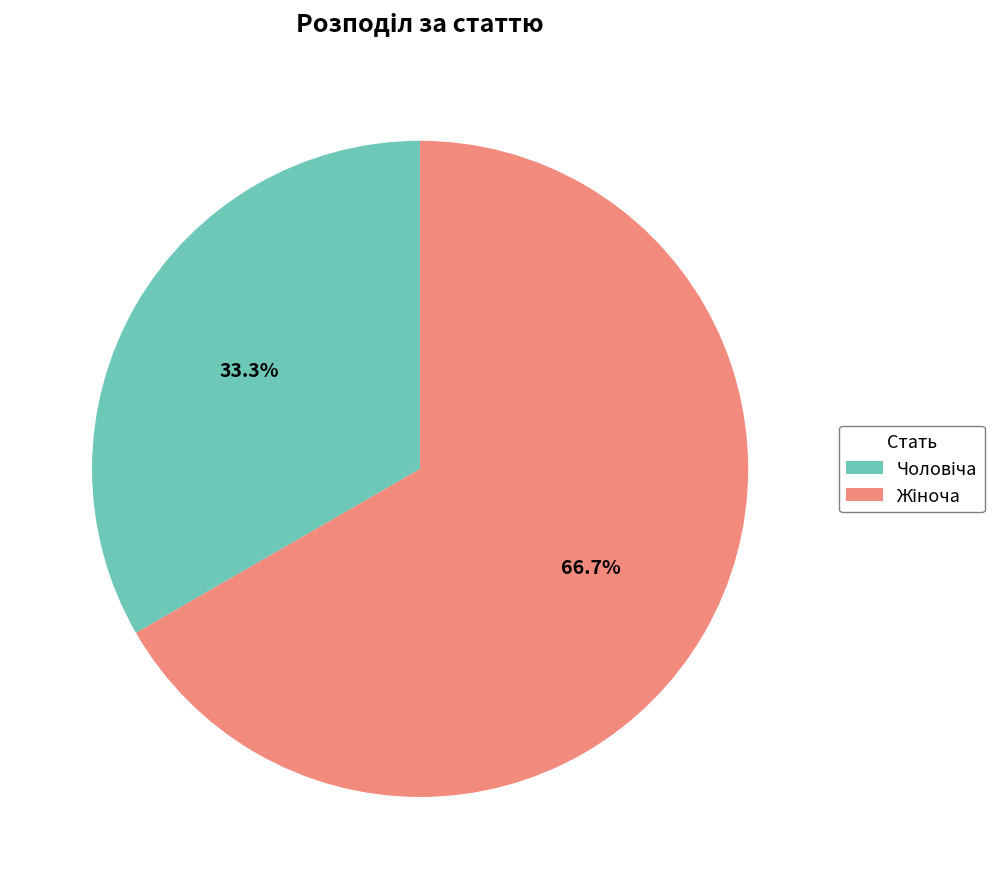

Is there any slice that represents more than half of the pie?

Yes